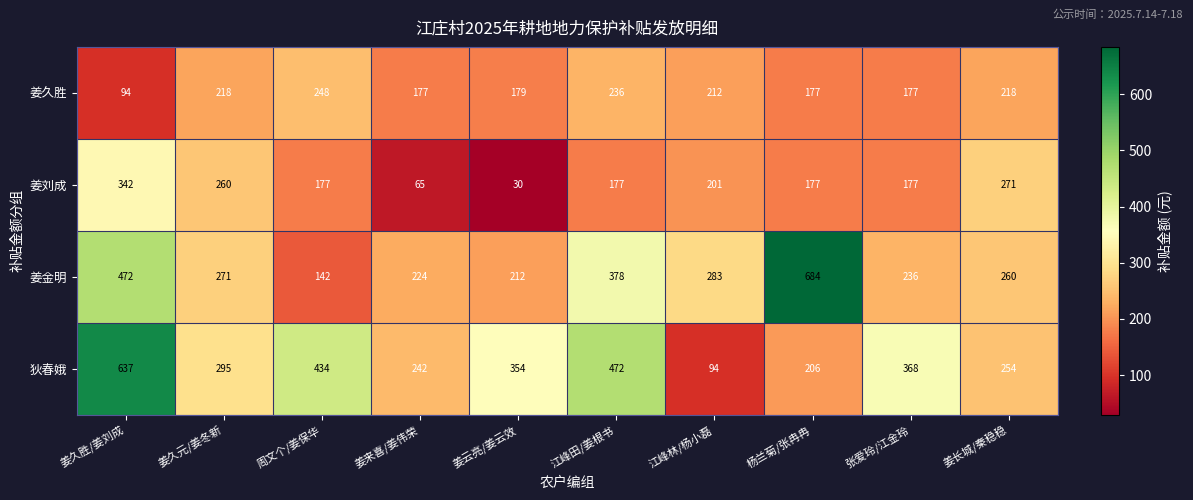

At which category does the chart reach its minimum across all series?

姜云亮/姜云效